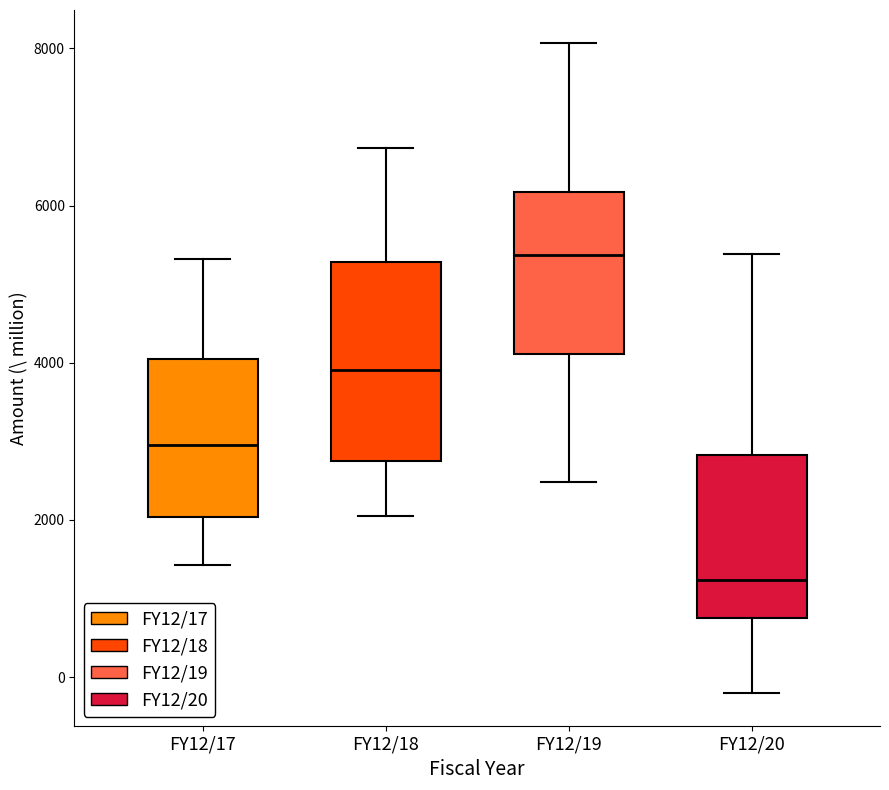

Comparing the boxes themselves (not the whiskers), which one is the tallest?

FY12/18